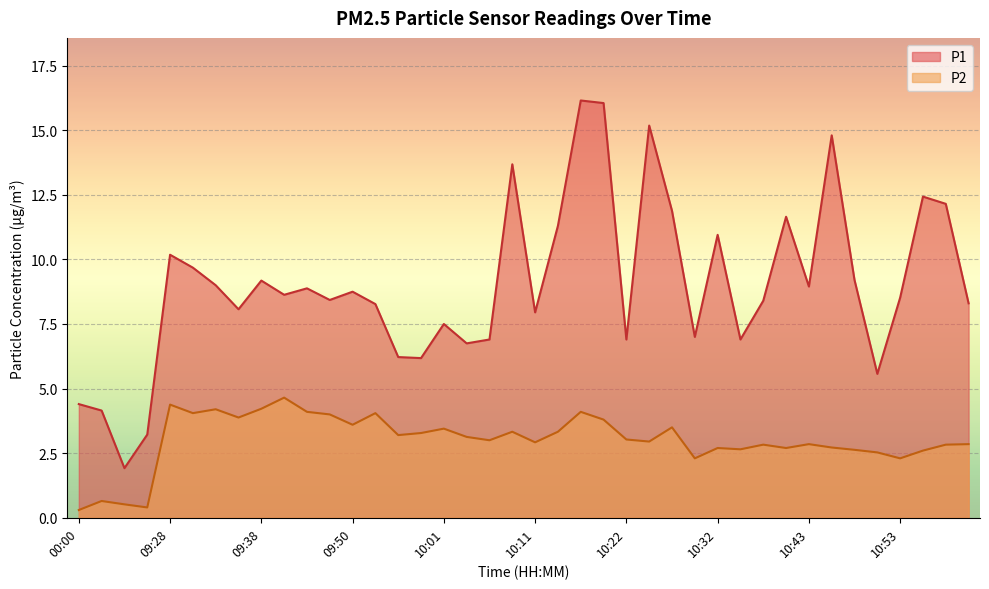

How many values in the P2 series are below 3?

19